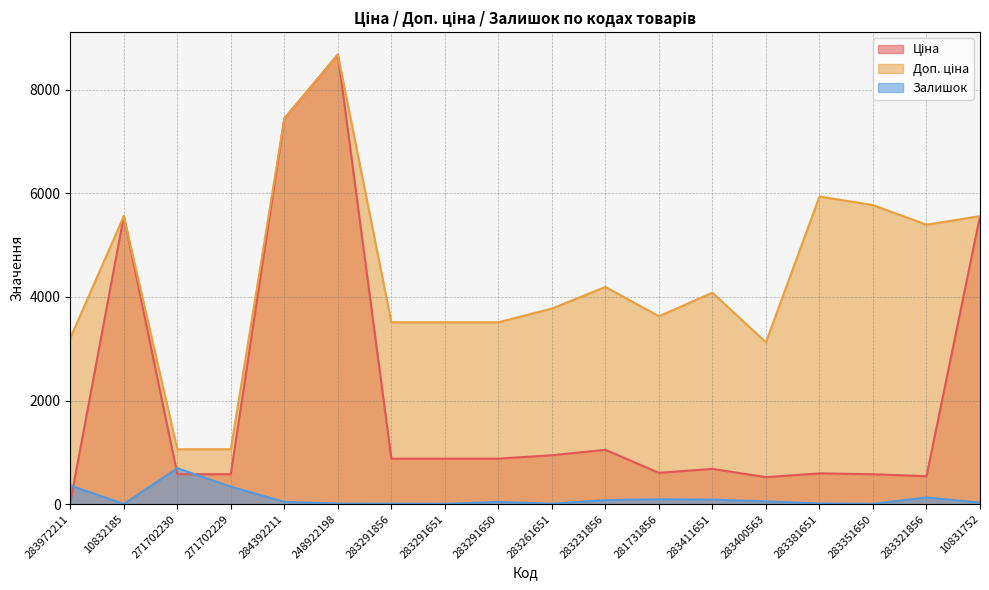

Which series changed the most between 10832185 and 248922198?

Ціна